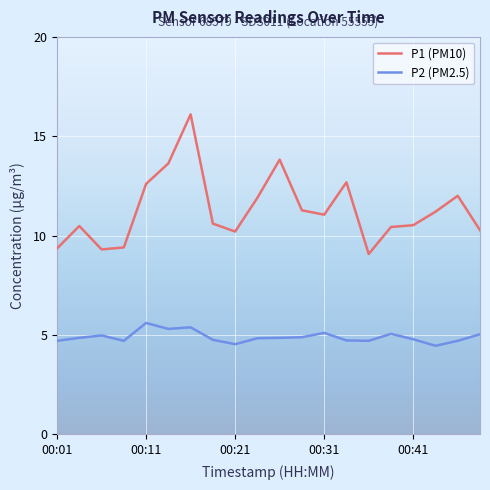

Is this an area chart (filled region under the line)?

No